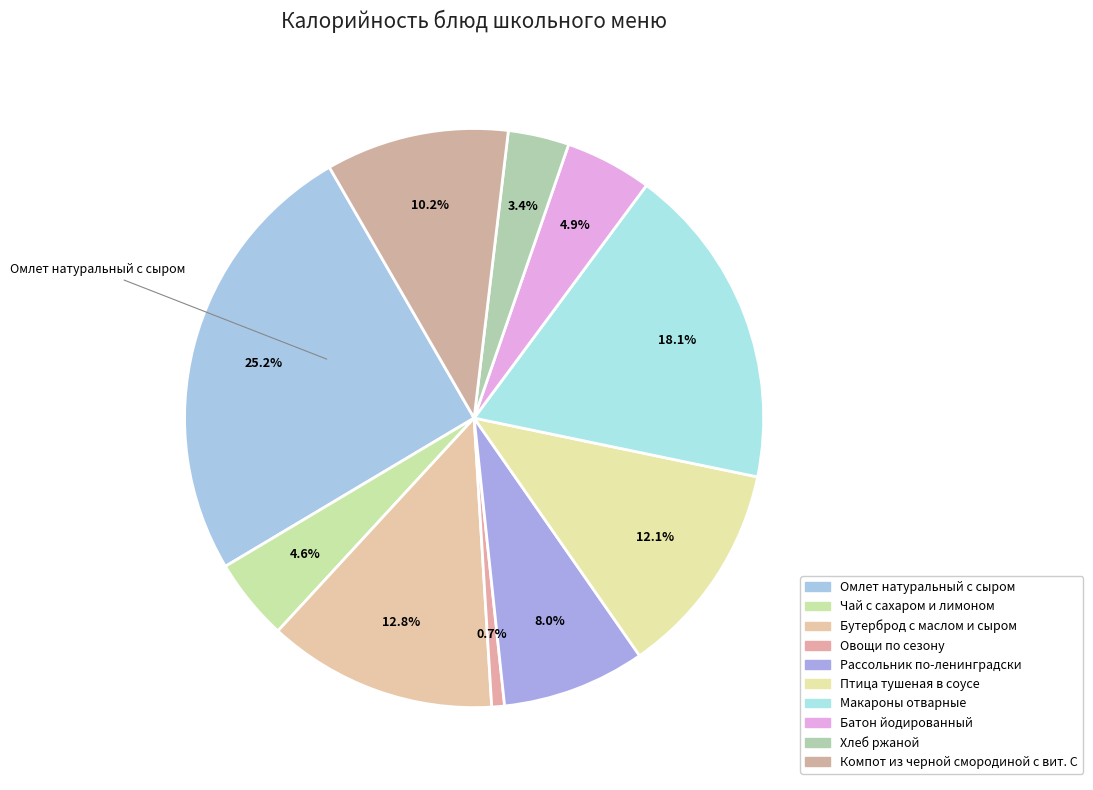

How many slices are in this pie chart?

10